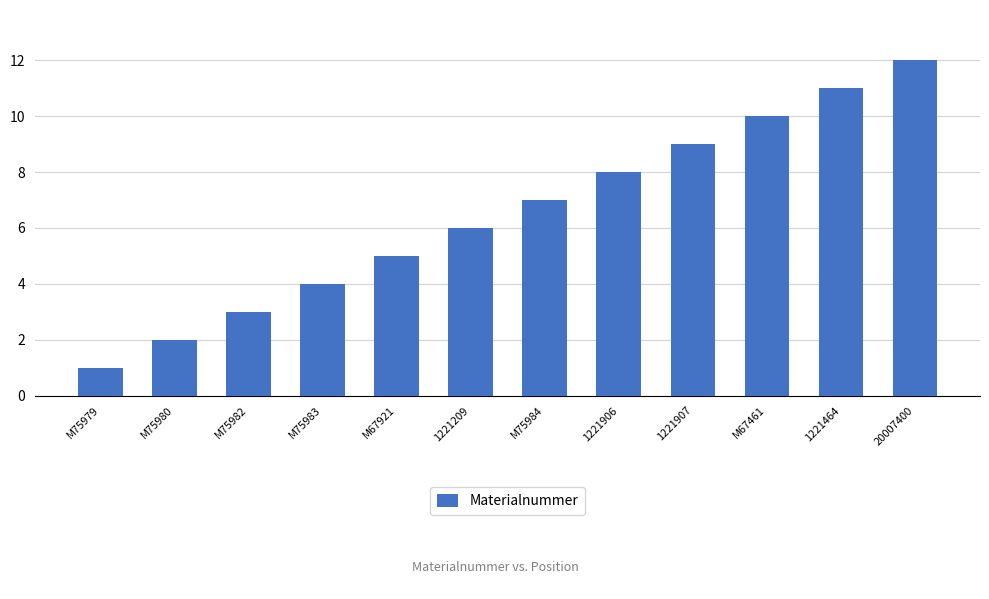

Reading left to right, what are all the values shown in this chart?

1	2	3	4	5	6	7	8	9	10	11	12